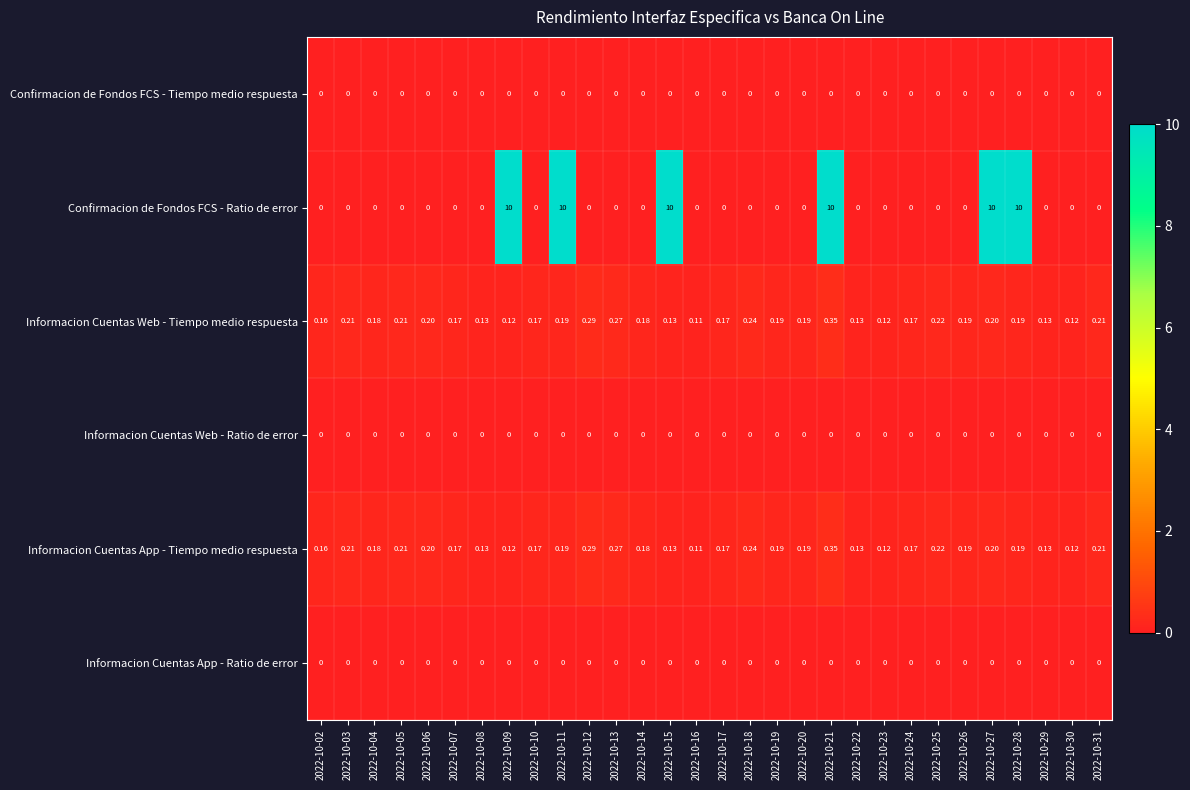

Is the value of Confirmacion de Fondos FCS - Tiempo medio respuesta at 2022-10-22 greater than the value of Informacion Cuentas App - Tiempo medio respuesta at 2022-10-12?

No